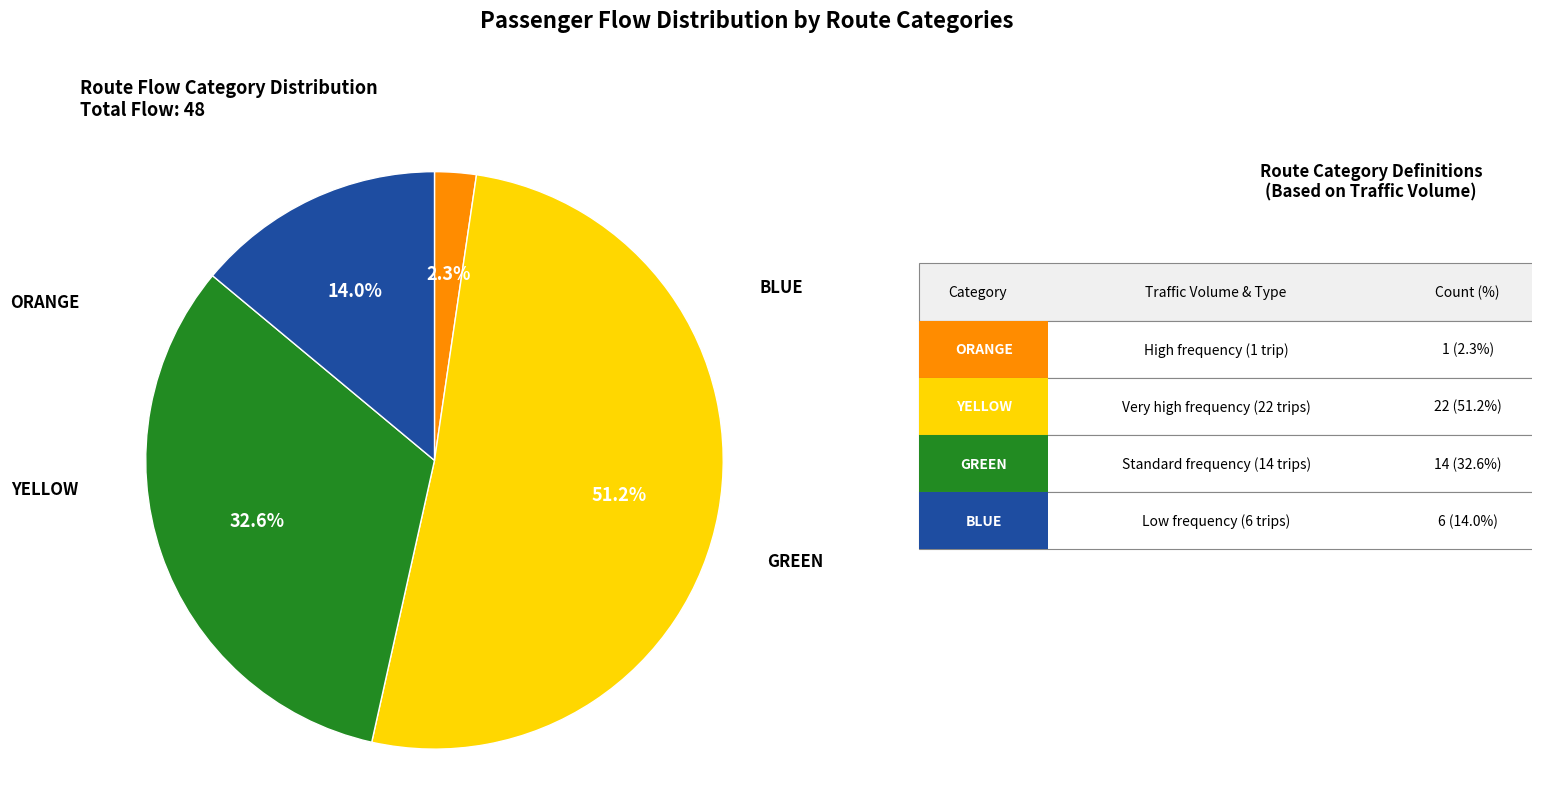

Does any single category account for the majority?

Yes